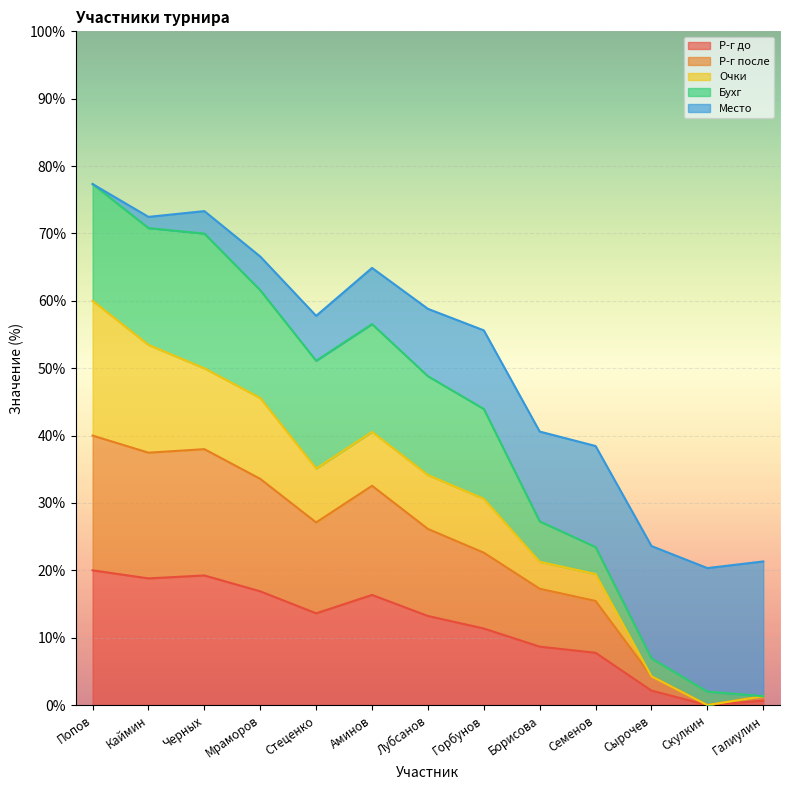

True or false: Р-г до and Р-г после cross at least once.

False